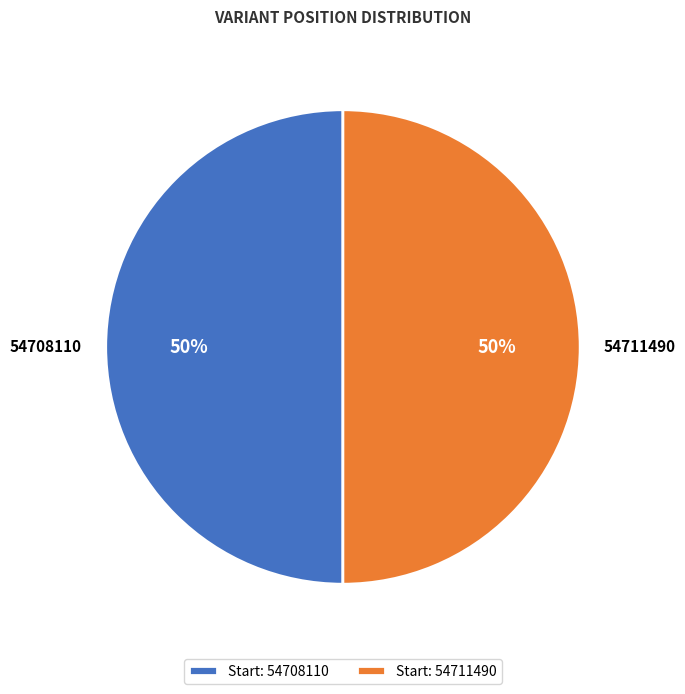

To the nearest percent, what is the combined percentage of 54708110 and 54711490?

100%